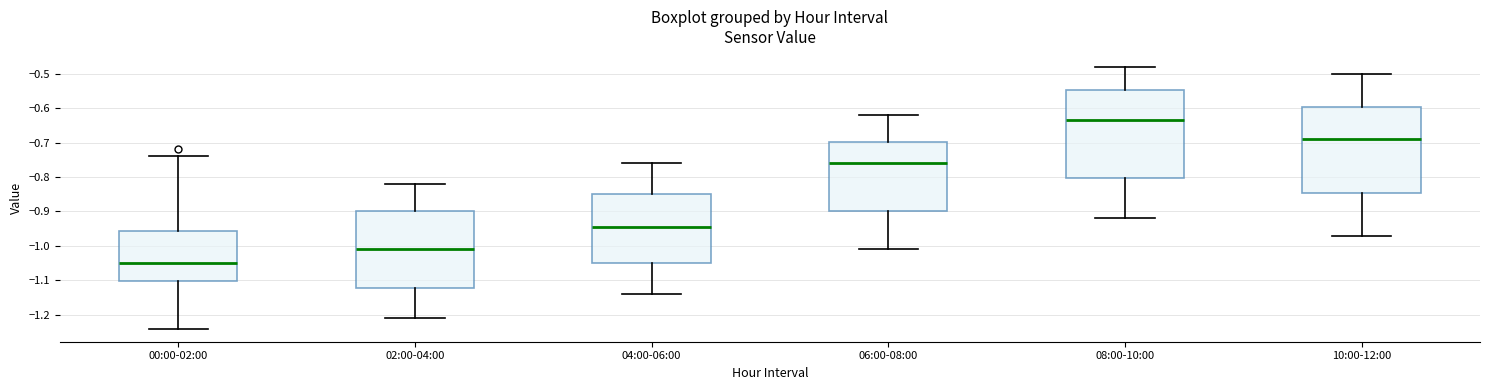

Where does the lower whisker of the box for 00:00-02:00 end on the y-axis? The values are not printed on the chart, so give them approximately, as read against the axis.

-1.24